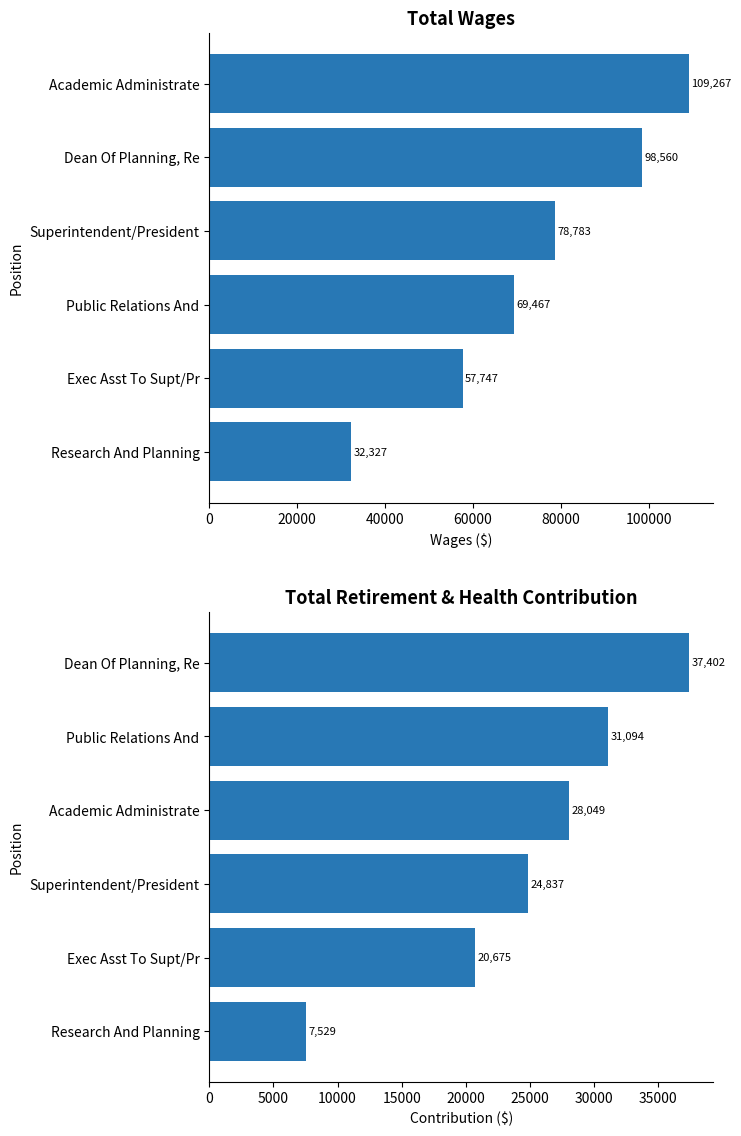

List the series in order of their peak value, lowest first.

Total Retirement & Health Contribution, Total Wages